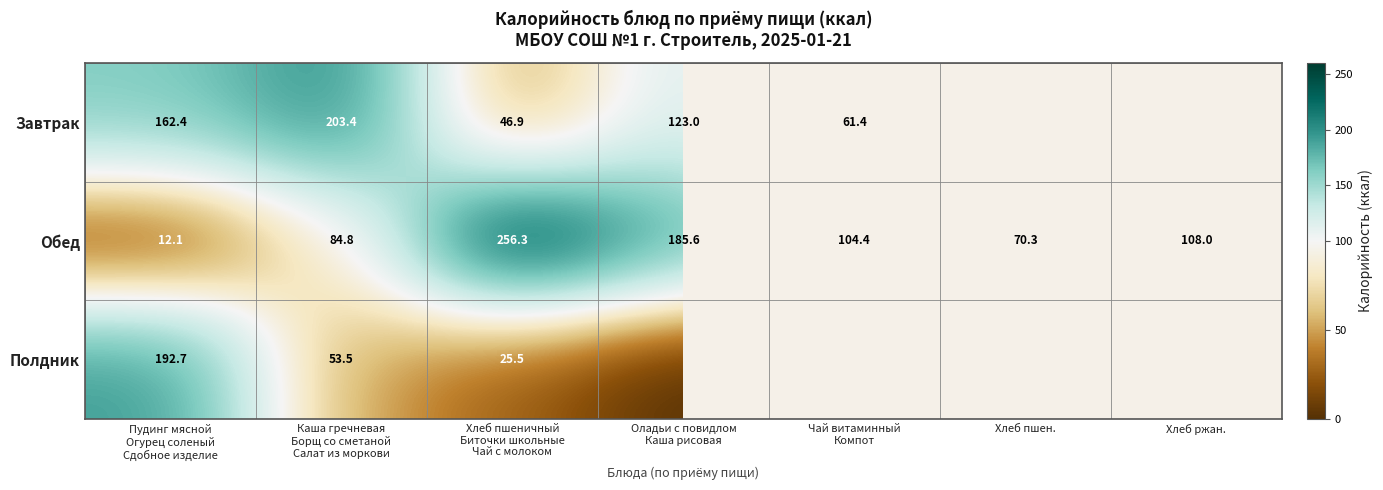

Which label corresponds to the smallest value in the chart?

Оладьи с повидлом
Каша рисовая